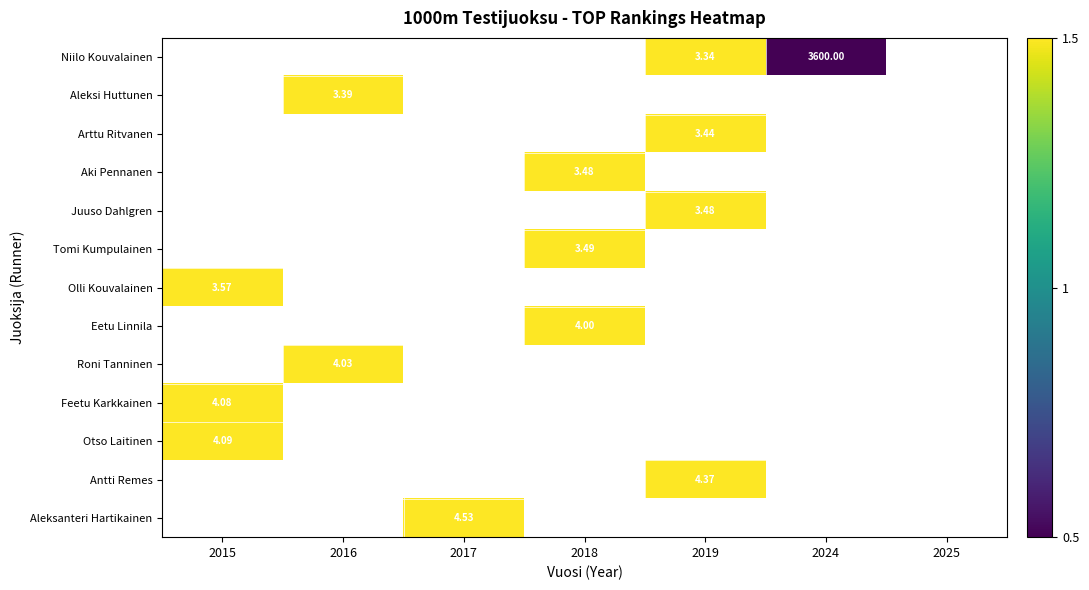

Is the value of Niilo Kouvalainen at 2019 greater than the value of Aleksi Huttunen at 2016?

No